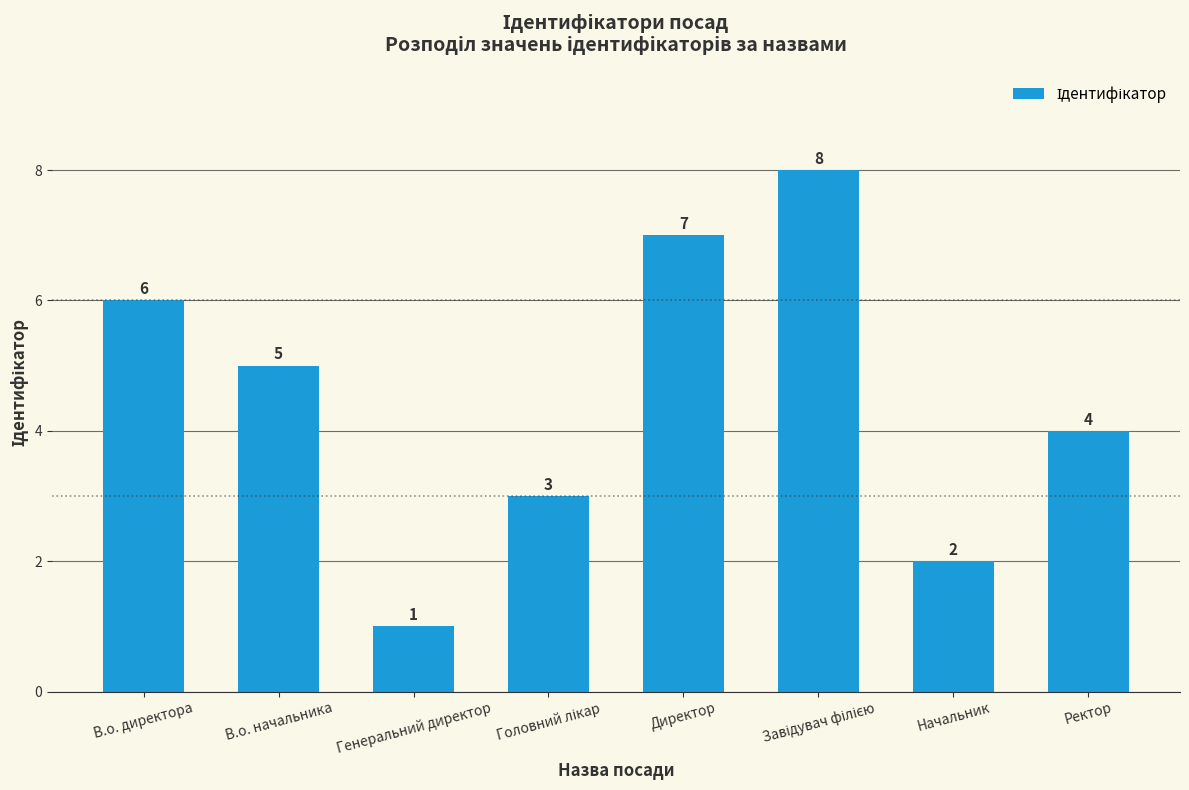

Is it true that the value at Ректор is 4?

True